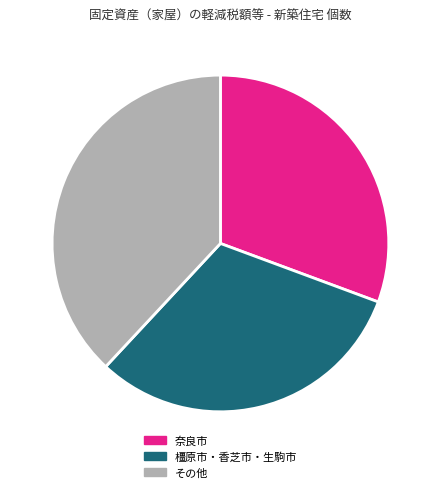

Combined, do 奈良市 and その他 account for over 50%?

Yes